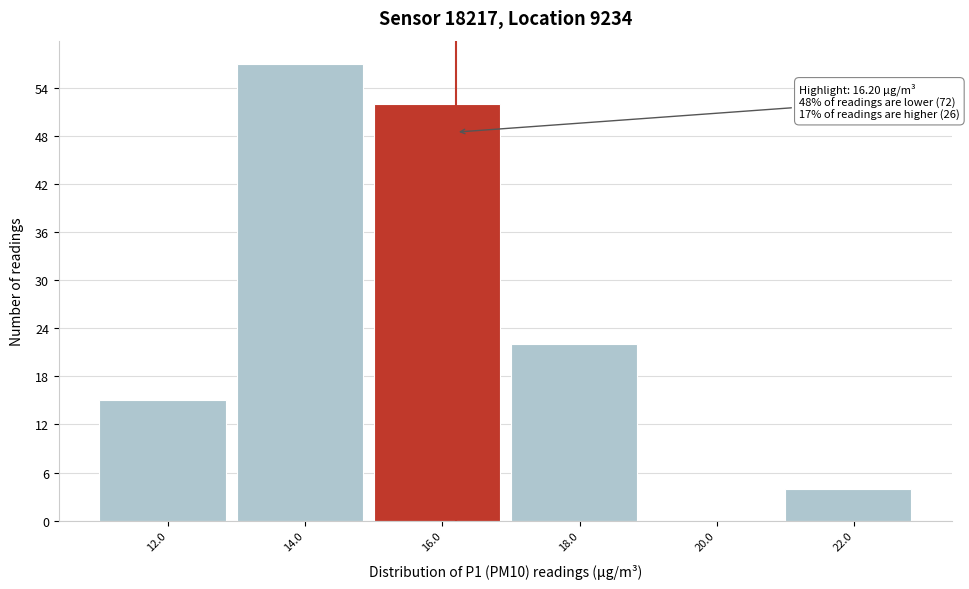

Reading left to right, transcribe all the data shown in this chart.

12.0=15	14.0=57	16.0=52	18.0=22	20.0=0	22.0=4